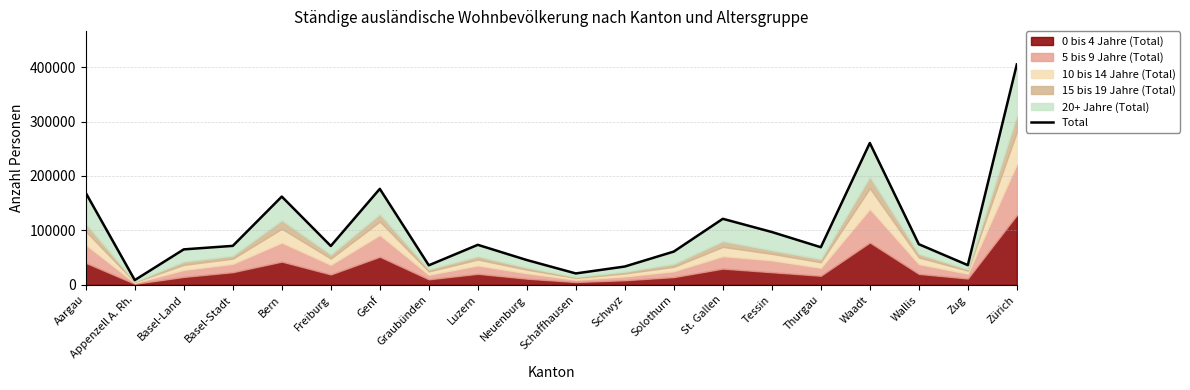

Does the chart have visible grid lines?

Yes